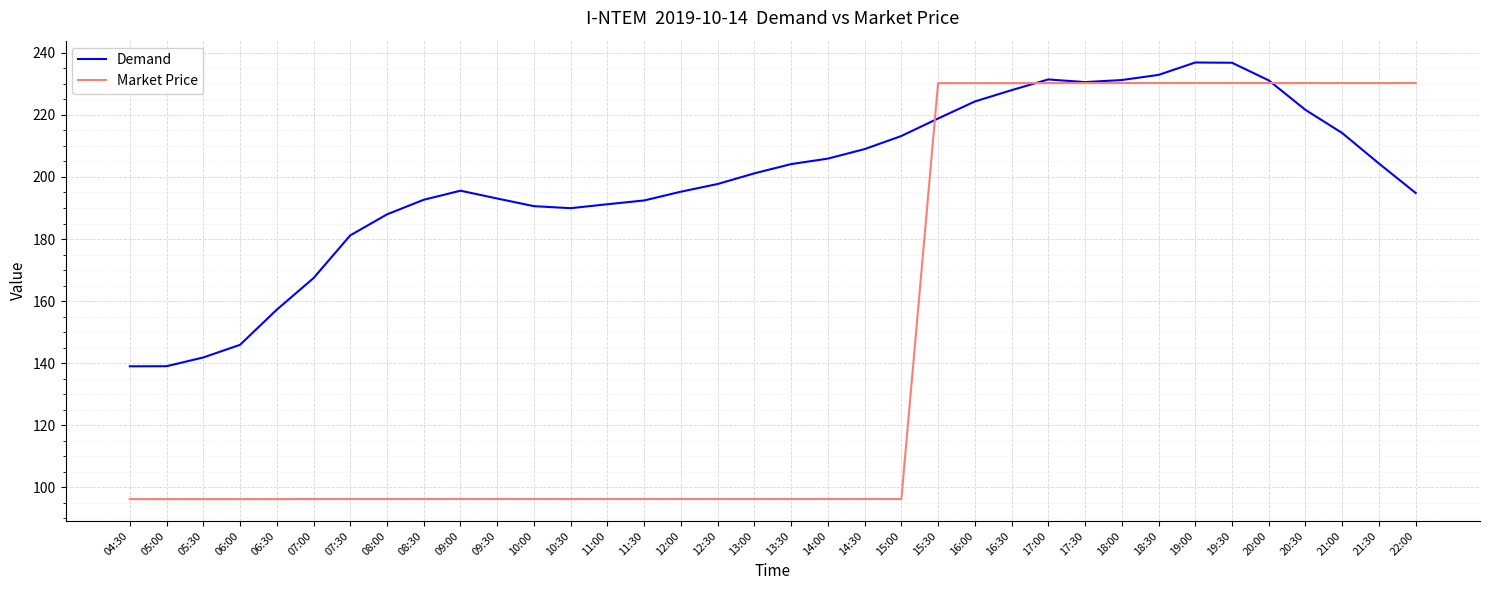

What is the smallest value displayed?

96.2